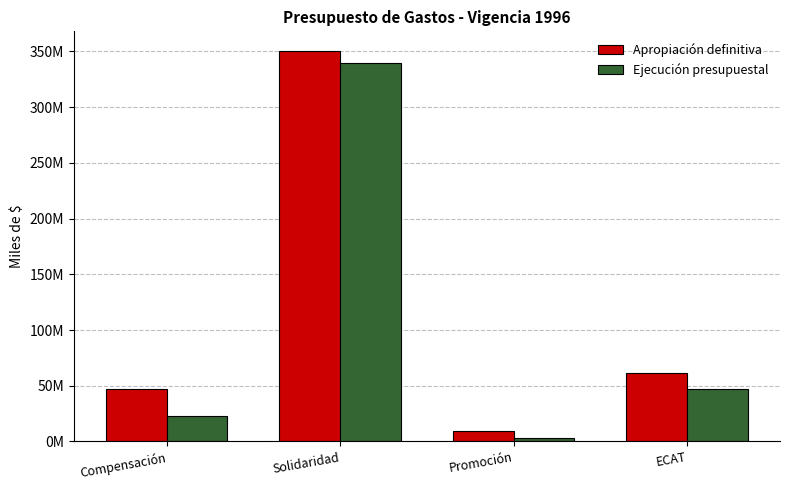

Which category has the highest value across all series?

Solidaridad